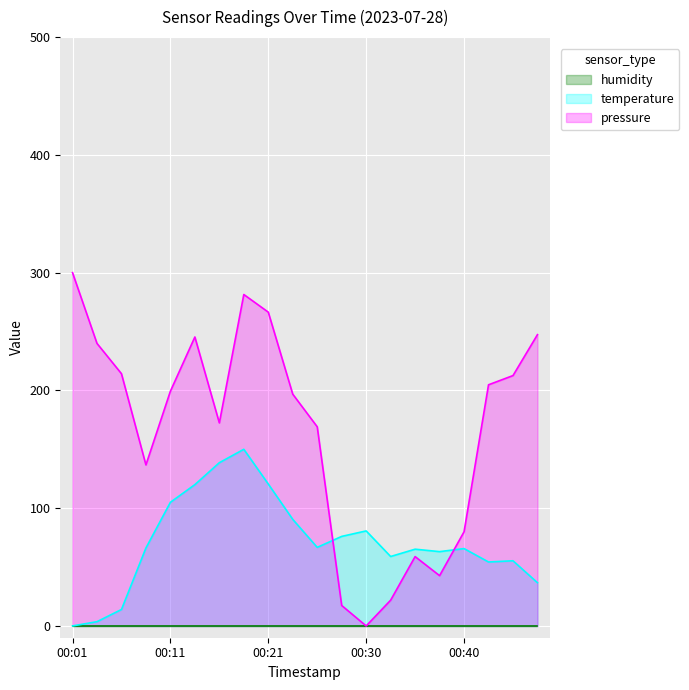

The value of temperature at 00:45 is 55.3. True or false?

True